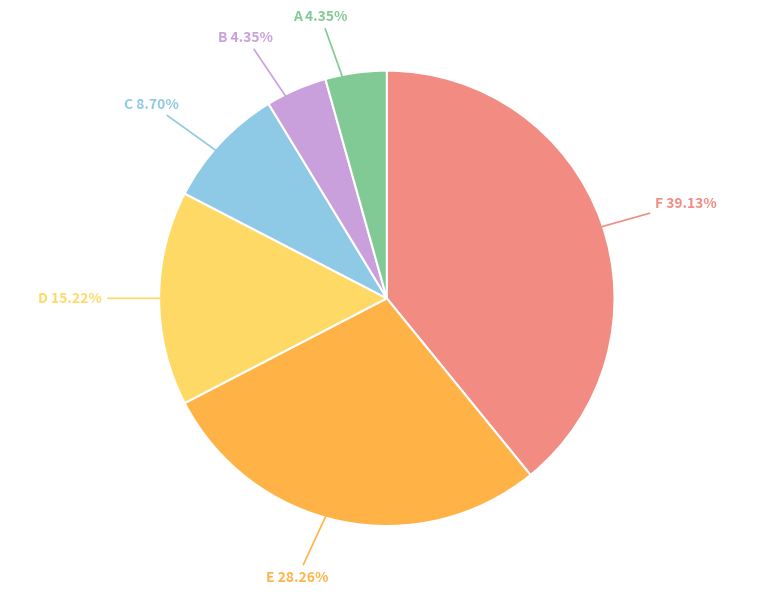

Is there a majority slice in this chart?

No